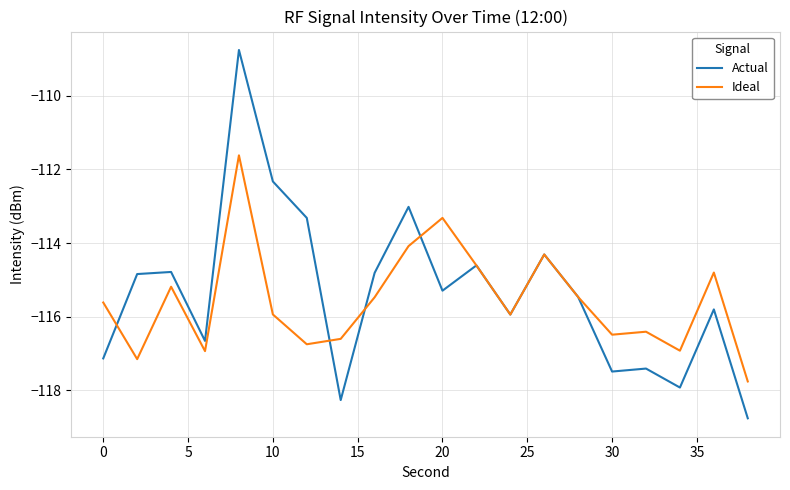

How many distinct data groups are displayed?

2